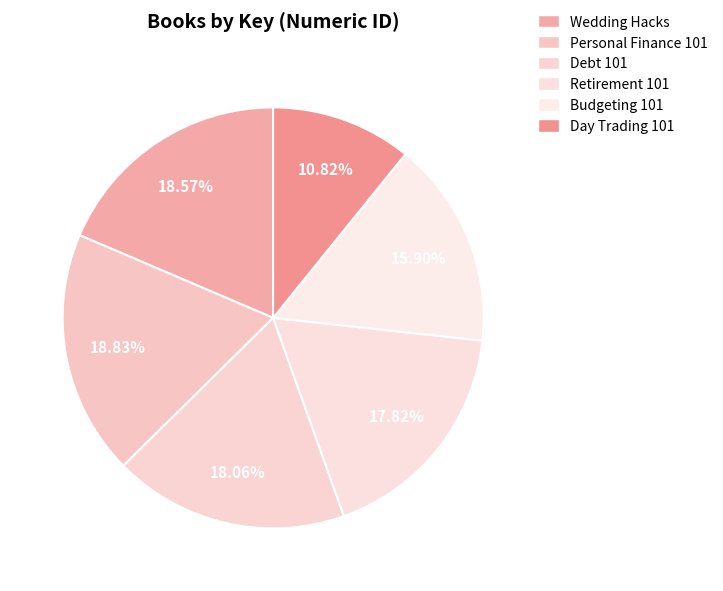

The Budgeting 101 slice represents 16% of the pie. True or false?

True